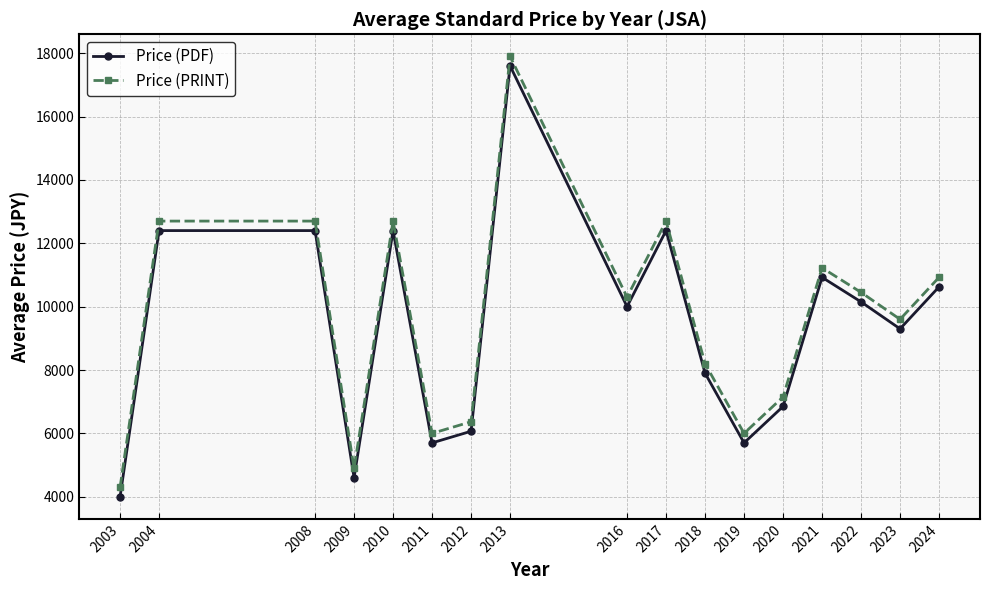

What is the approximate value of Price (PDF) at 2003?

4000.0